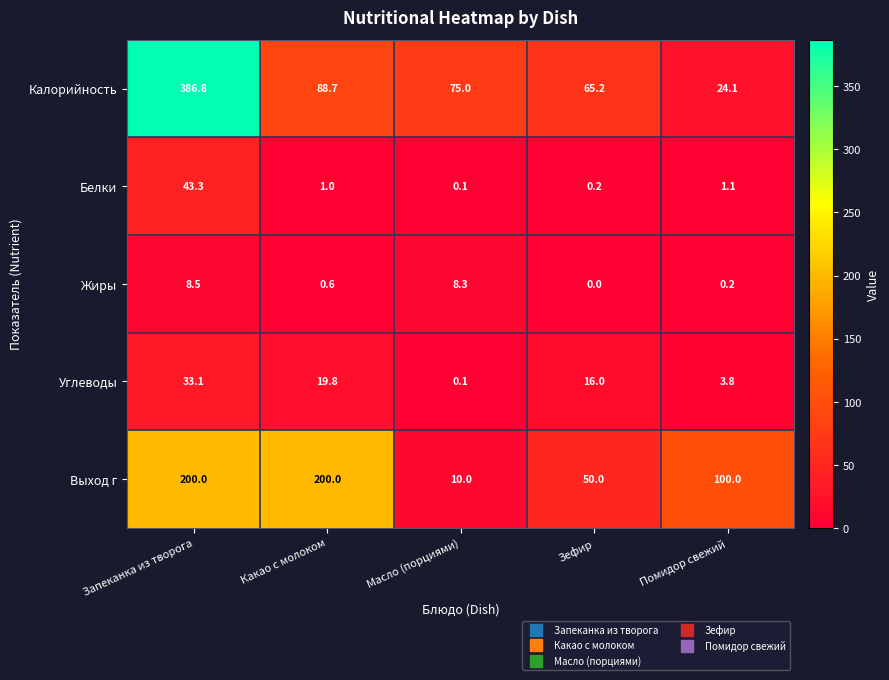

Reading right to left, transcribe all the data shown in this chart.

Калорийность: 24.1	65.2	75.0	88.7	386.8
Белки: 1.1	0.2	0.1	1.0	43.3
Жиры: 0.2	0.0	8.3	0.6	8.5
Углеводы: 3.8	16.0	0.1	19.8	33.1
Выход г: 100.0	50.0	10.0	200.0	200.0